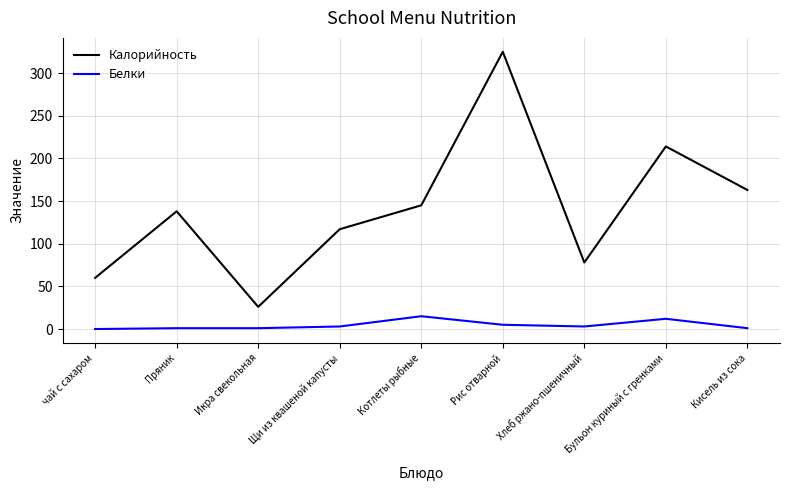

Where is the first local minimum for Калорийность?

Икра свекольная